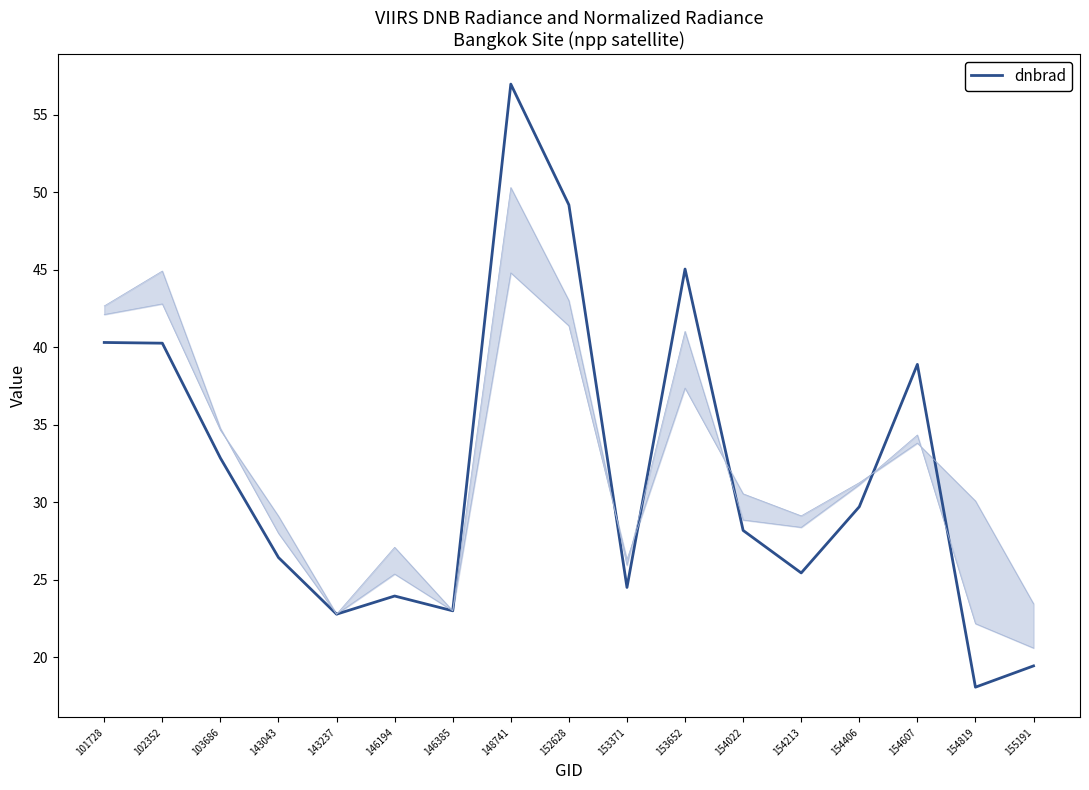

The value at 153652 is 69.6. True or false?

False